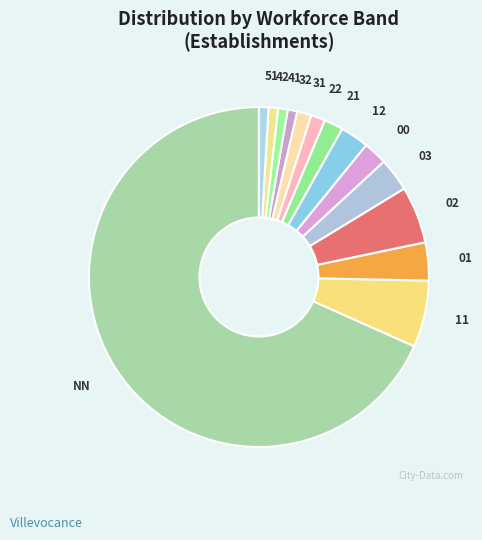

Which has a higher value, 21 or 42?

21